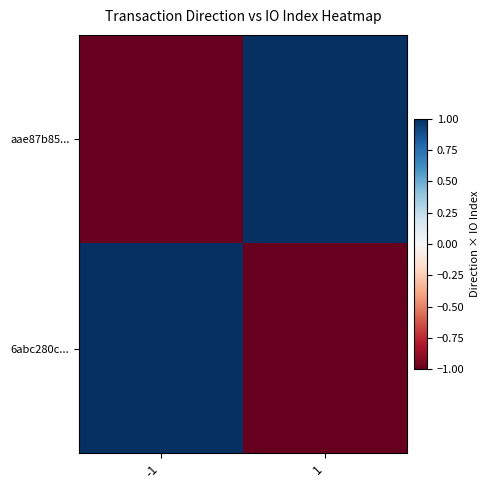

What is the minimum value shown in the chart?

-1